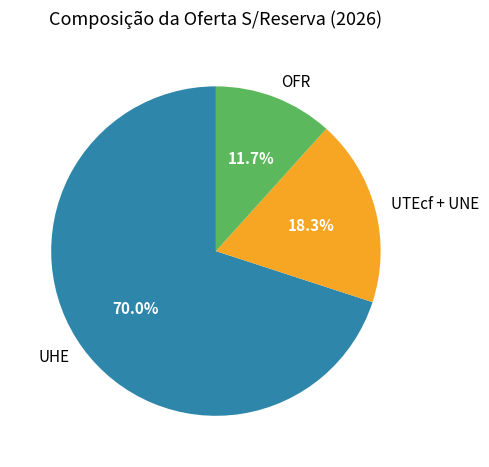

To the nearest percent, what is the average slice percentage?

33%